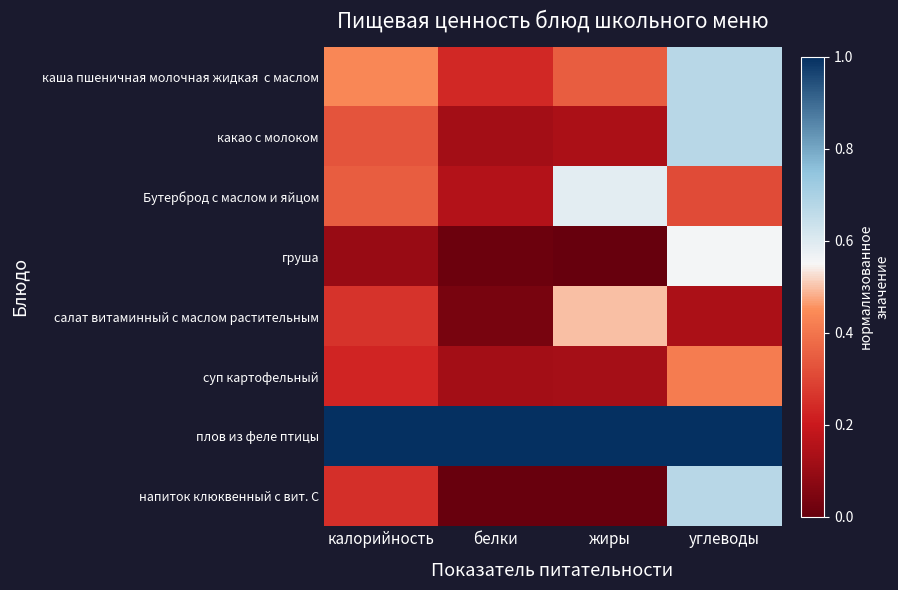

At which category is the sum across all series the highest?

углеводы